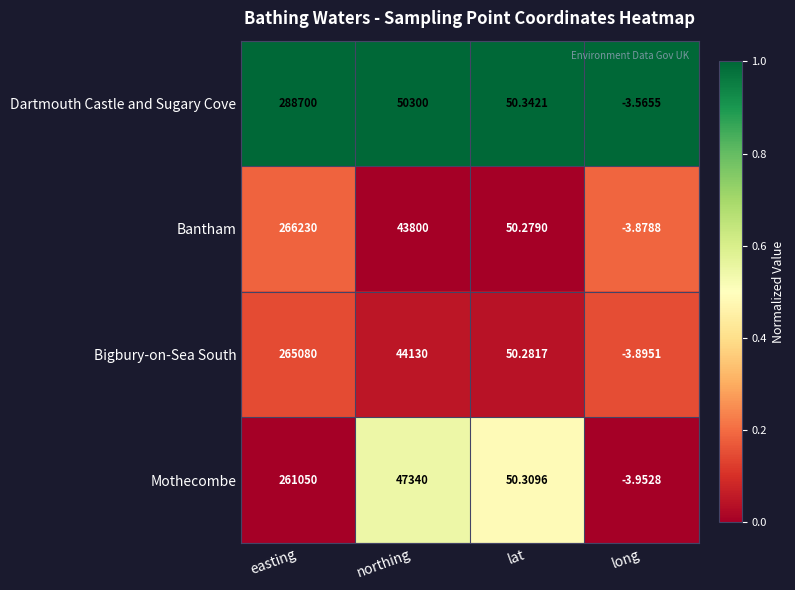

Which category has the highest value across all series?

easting